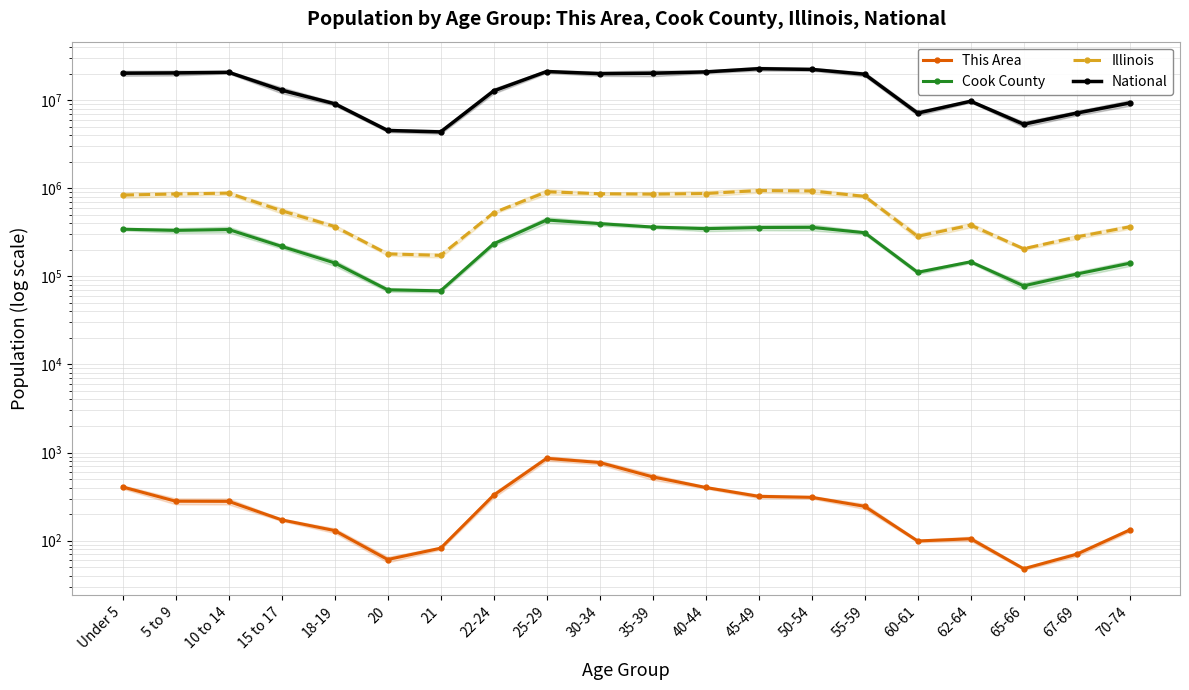

Reading left to right, transcribe all the data shown in this chart.

This Area: Under 5=406	5 to 9=280	10 to 14=279	15 to 17=172	18-19=130	20=61	21=82	22-24=328	25-29=858	30-34=770	35-39=529	40-44=401	45-49=318	50-54=310	55-59=245	60-61=99	62-64=105	65-66=48	67-69=70	70-74=132
Cook County: Under 5=342493	5 to 9=331837	10 to 14=339576	15 to 17=218374	18-19=141816	20=70195	21=68431	22-24=233877	25-29=435510	30-34=396053	35-39=362415	40-44=347380	45-49=357556	50-54=359507	55-59=312366	60-61=110913	62-64=146047	65-66=77882	67-69=106025	70-74=140614
Illinois: Under 5=835577	5 to 9=859405	10 to 14=879448	15 to 17=554749	18-19=367343	20=179613	21=172795	22-24=526556	25-29=910273	30-34=865684	35-39=855790	40-44=870100	45-49=940094	50-54=930785	55-59=807778	60-61=284180	62-64=381249	65-66=205270	67-69=279790	70-74=364475
National: Under 5=20201362	5 to 9=20348657	10 to 14=20677194	15 to 17=12954254	18-19=9086089	20=4519129	21=4354294	22-24=12712576	25-29=21101849	30-34=19962099	35-39=20179642	40-44=20890964	45-49=22708591	50-54=22298125	55-59=19664805	60-61=7113727	62-64=9704197	65-66=5319902	67-69=7115361	70-74=9278166